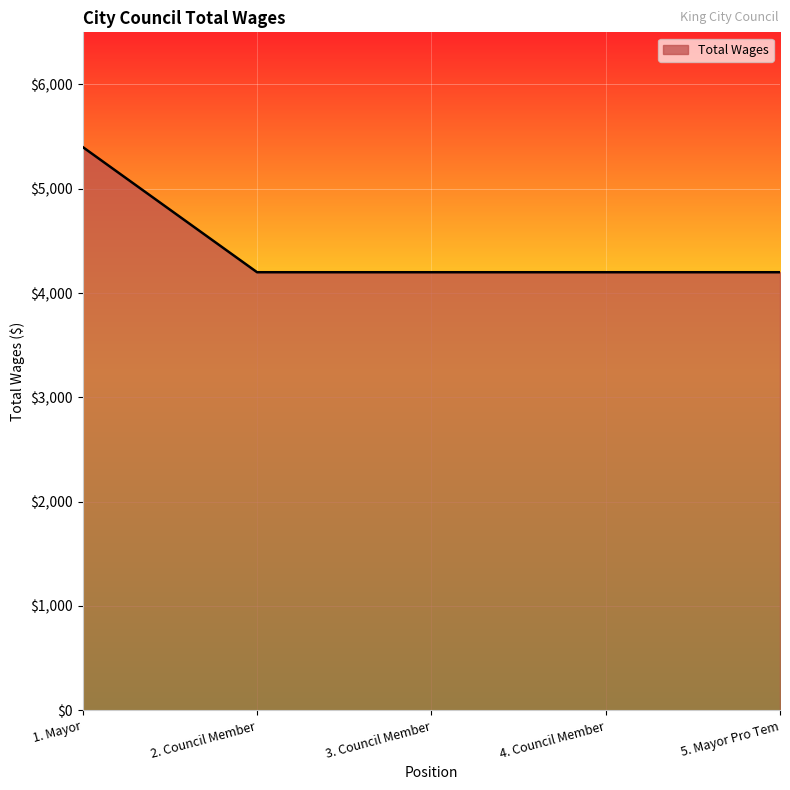

Reading left to right, extract all data points from this chart.

5400	4200	4200	4200	4200